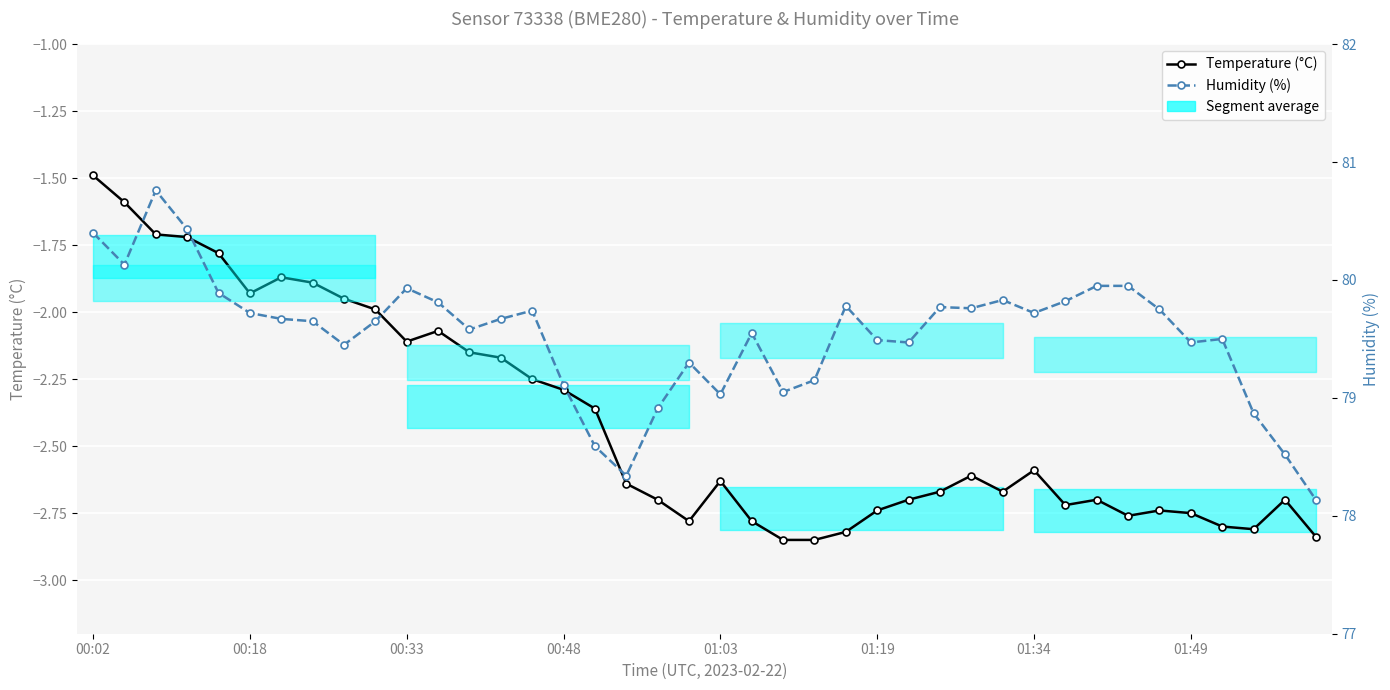

How many categories are shown in the chart?

40